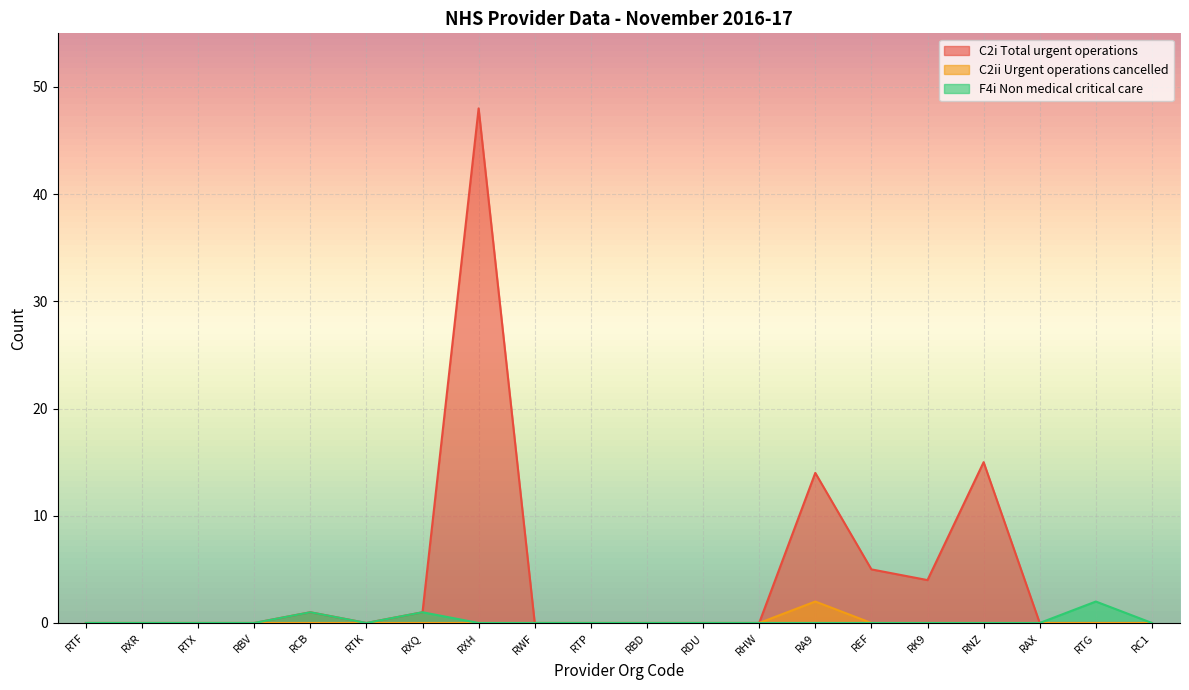

In F4i Non medical critical care, how many points are higher than both neighbors (excluding endpoints)?

3